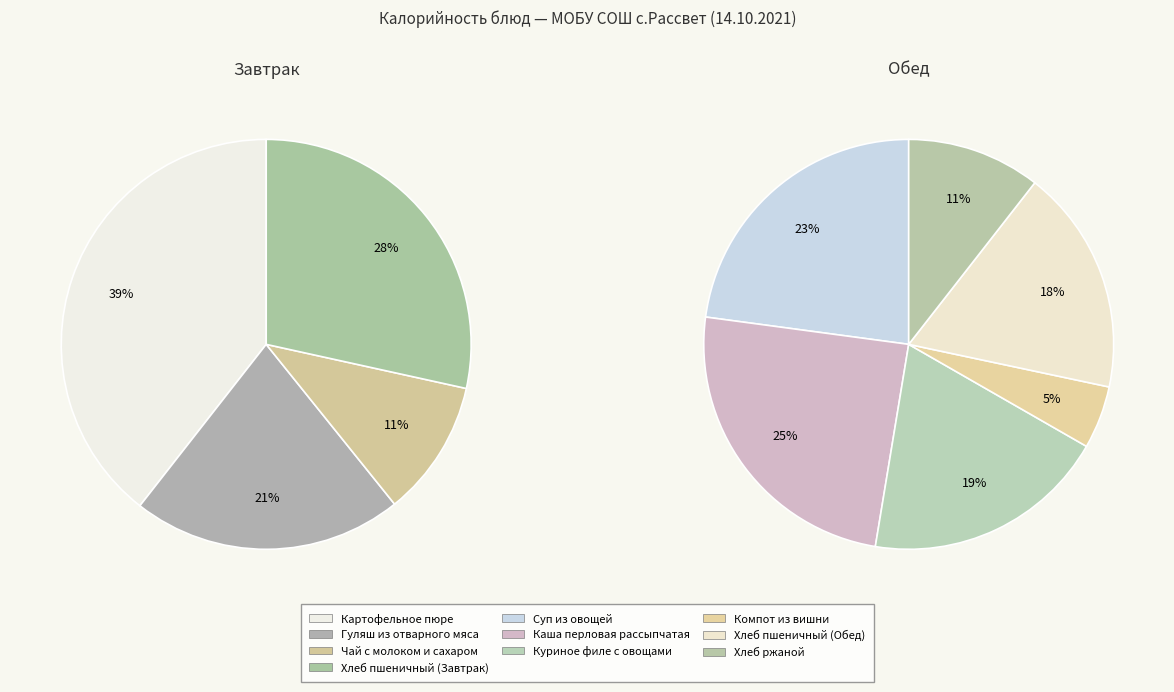

How many slices are in this pie chart?

10